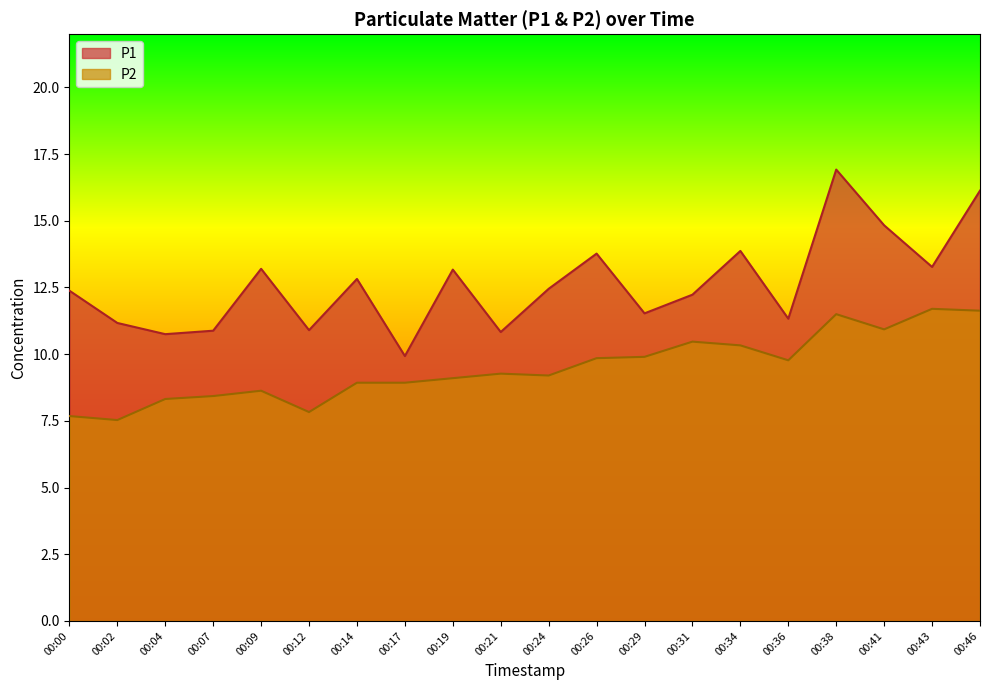

Where is P1 nearest to the value 13?

00:19